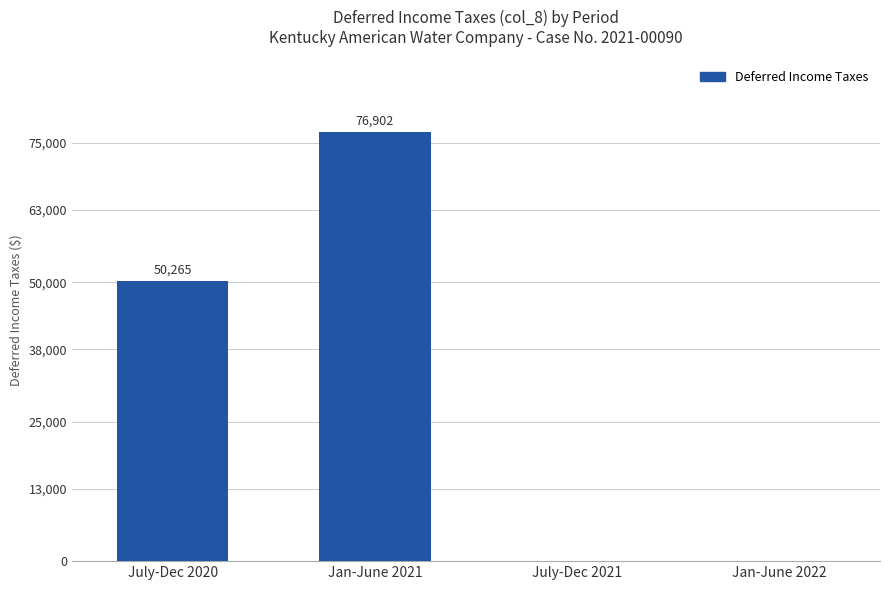

The value at Jan-June 2021 is 114516.7. True or false?

False